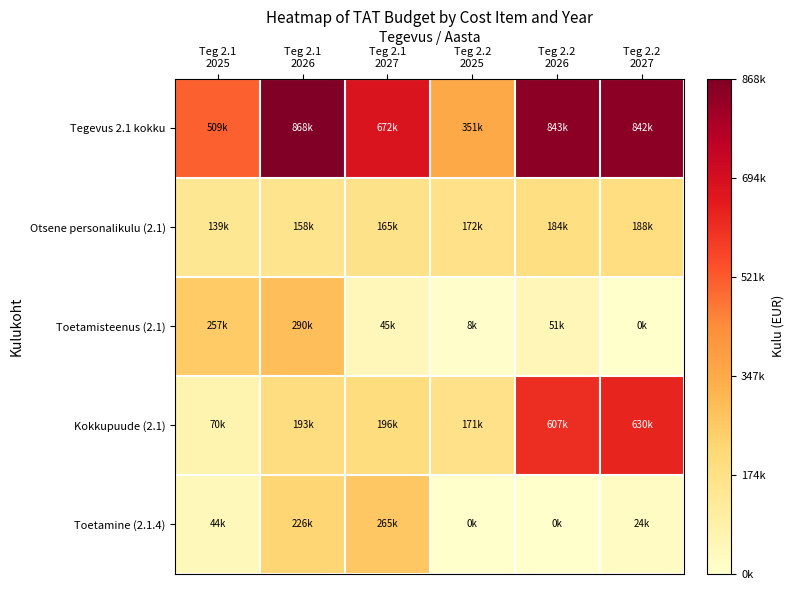

Which series has the largest total across all categories?

Tegevus 2.1 kokku